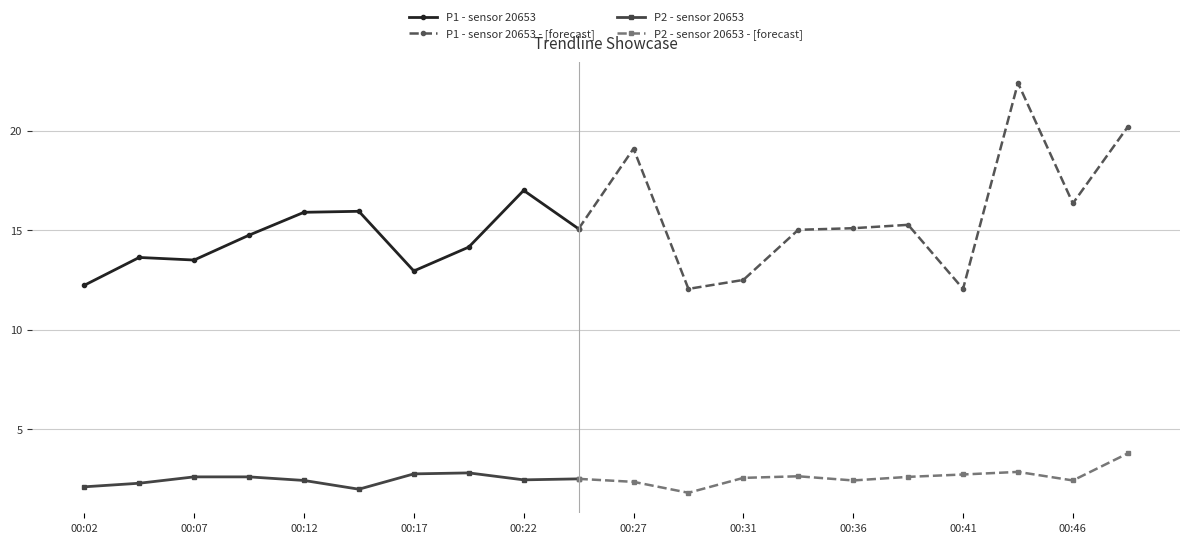

Reading left to right, extract all data points from this chart.

P1: 00:02=12.2	00:04=13.6	00:07=13.5	00:09=14.8	00:12=15.9	00:14=15.9	00:17=12.9	00:19=14.2	00:22=17.0	00:24=15.1	00:27=19.1	00:29=12.1	00:31=12.5	00:34=15.0	00:36=15.1	00:39=15.3	00:41=12.1	00:44=22.4	00:46=16.4	00:49=20.2
P2: 00:02=2.1	00:04=2.3	00:07=2.6	00:09=2.6	00:12=2.4	00:14=2.0	00:17=2.8	00:19=2.8	00:22=2.5	00:24=2.5	00:27=2.4	00:29=1.8	00:31=2.5	00:34=2.6	00:36=2.4	00:39=2.6	00:41=2.7	00:44=2.9	00:46=2.4	00:49=3.8